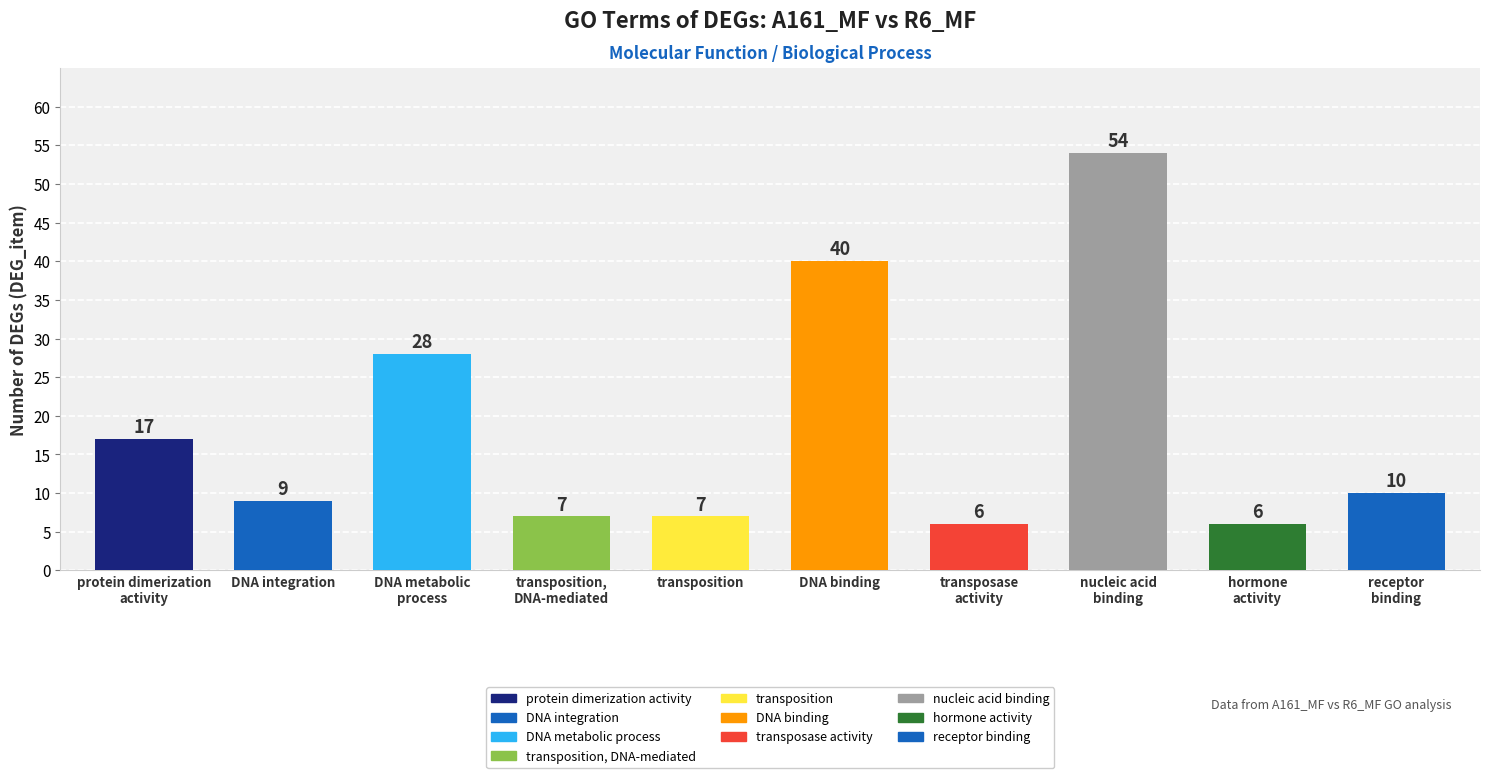

Is it true that the value at nucleic acid
binding is 35?

False